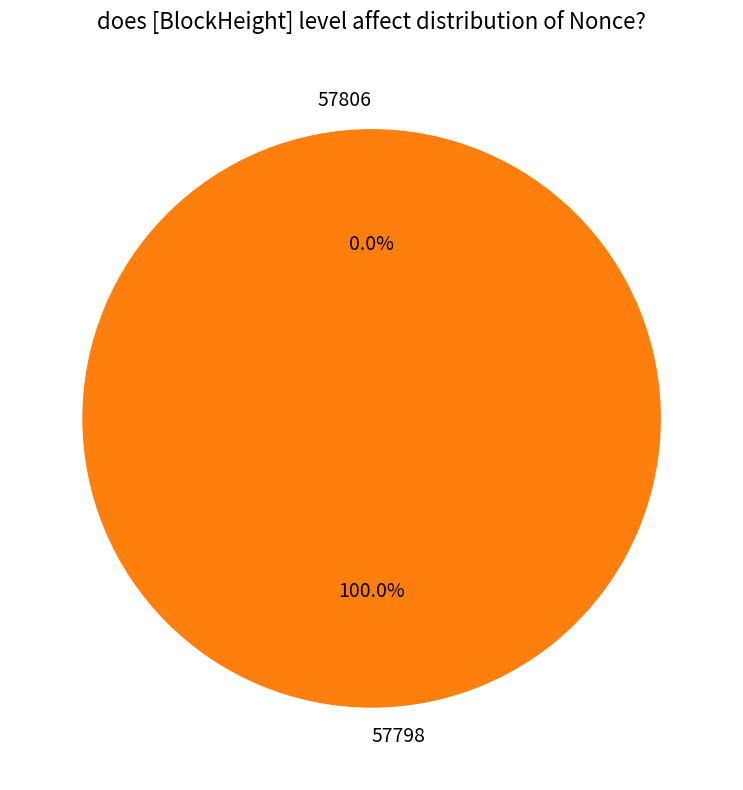

Which slice represents more than half of the pie?

57798